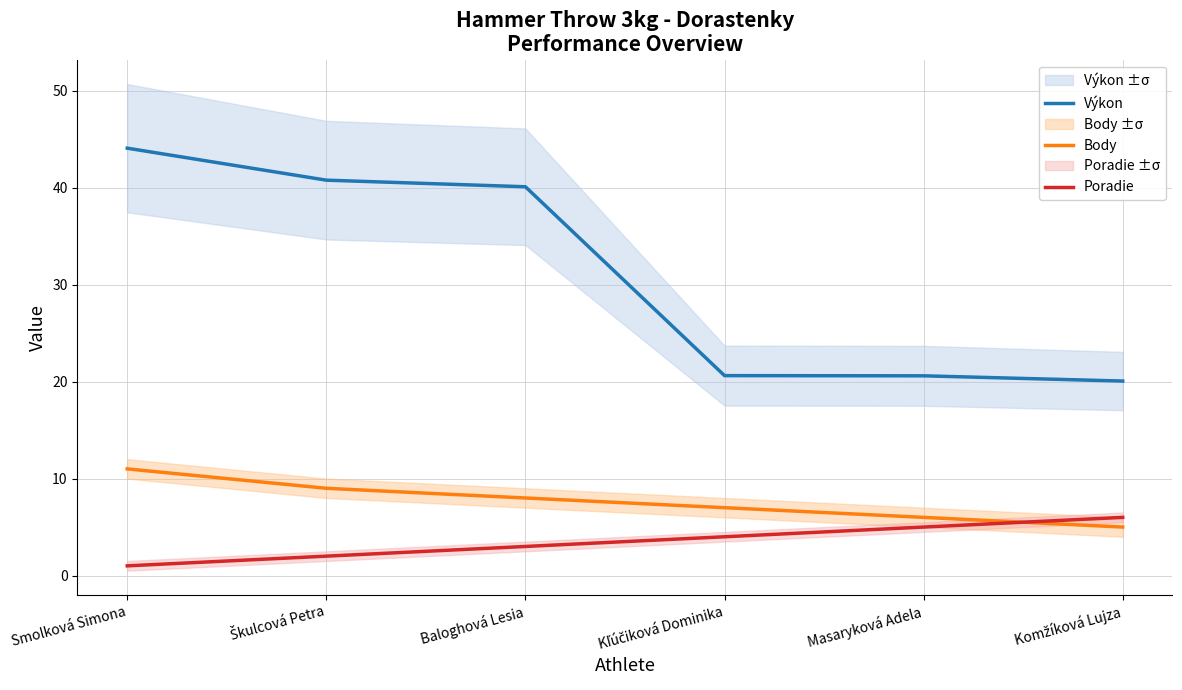

How many values in the Poradie series exceed 4?

2